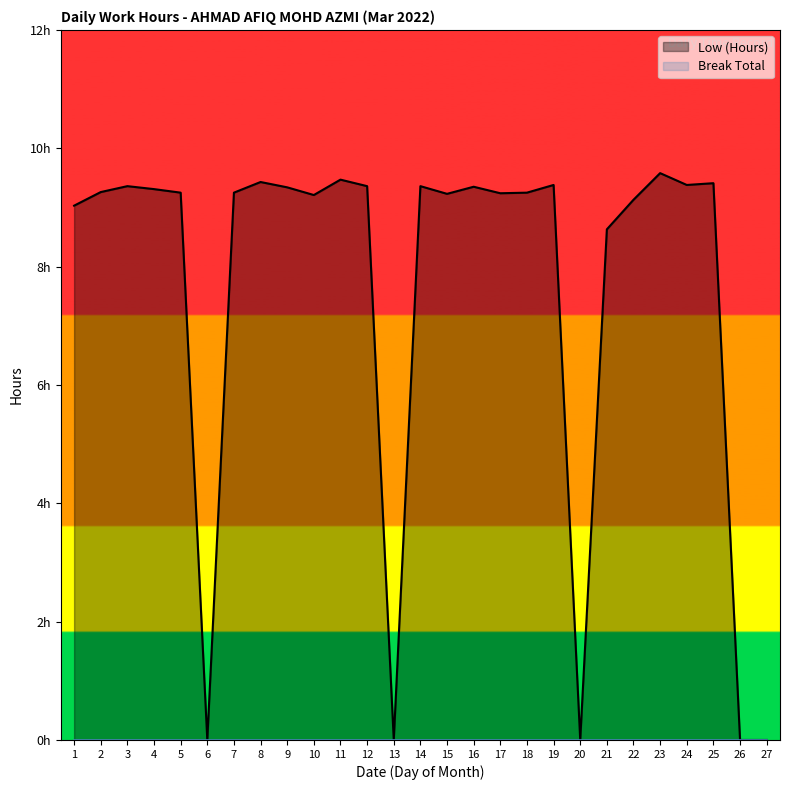

How many interior local peaks (higher than both neighbors) does the data have?

8